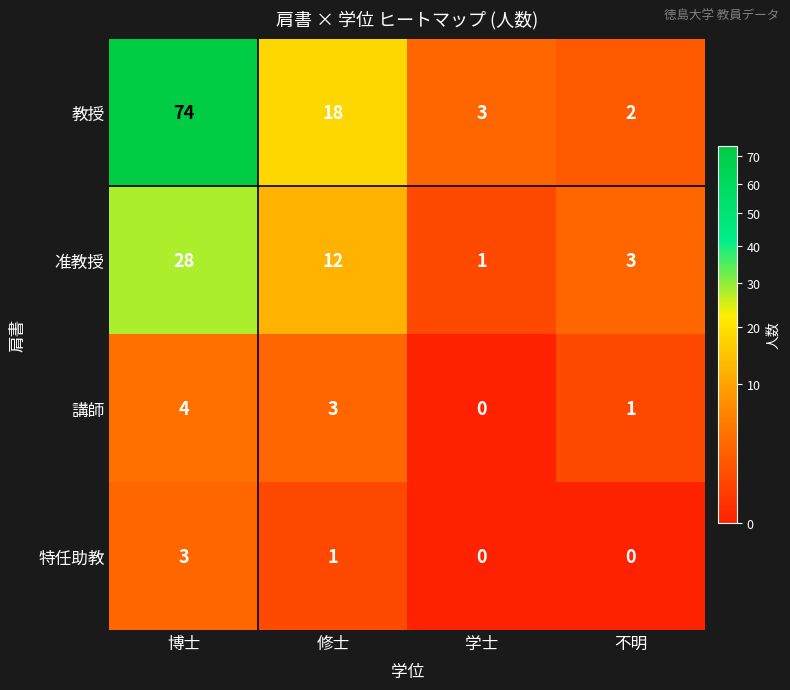

What is the difference between the second highest and second lowest values in the 准教授 series?

9